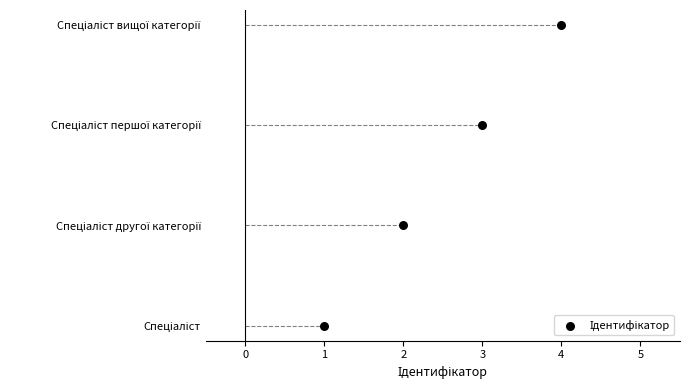

What is the ratio of the value at 3 to the value at 4?

0.7